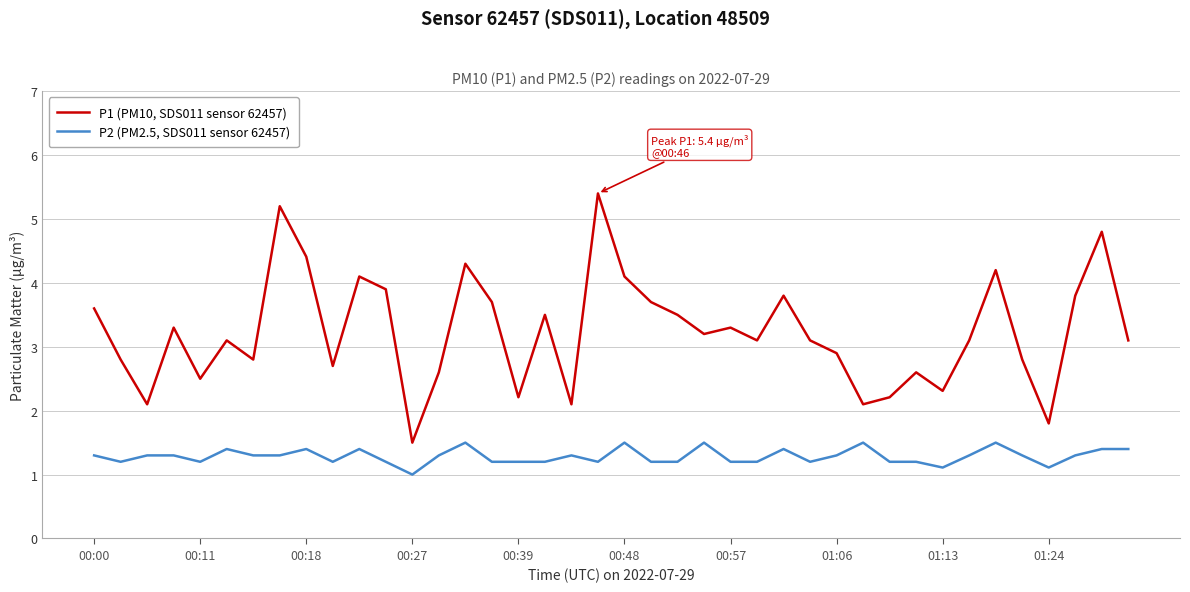

How many lines are shown in the chart?

2